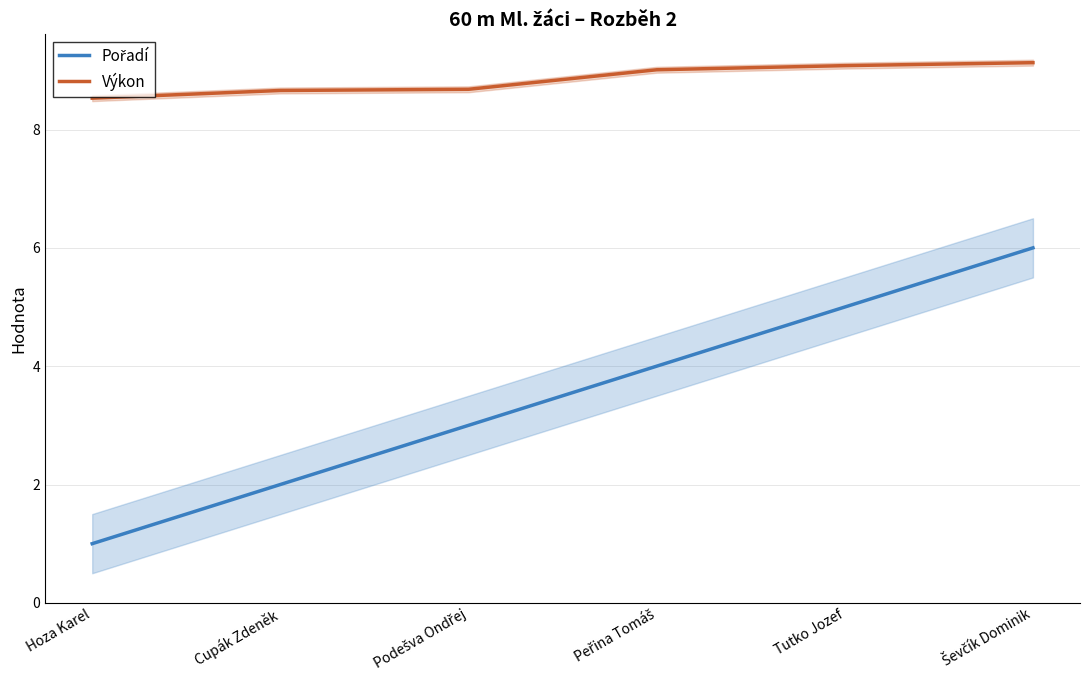

Rank the series by their maximum value, from lowest to highest.

Pořadí, Výkon